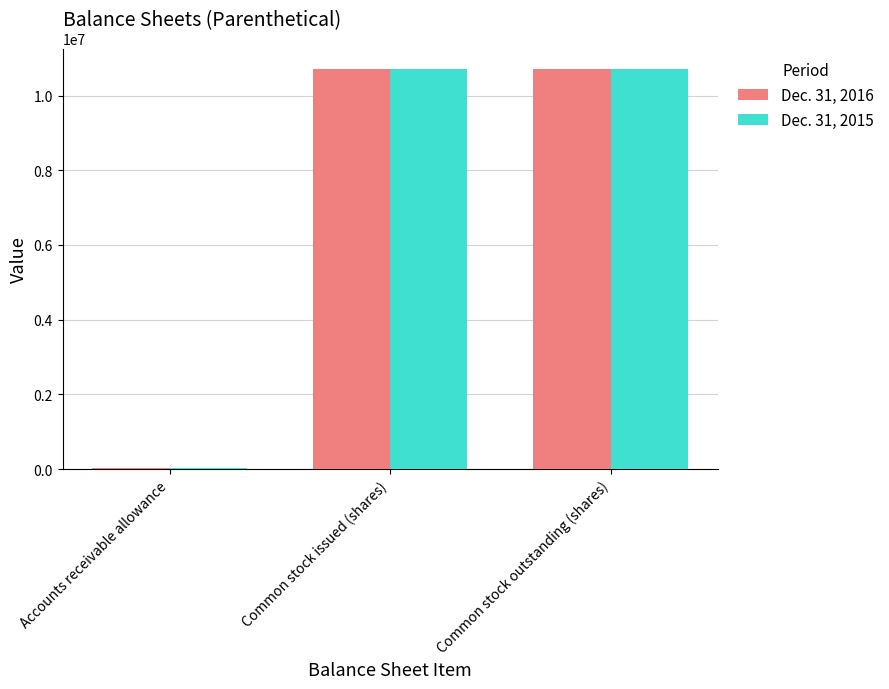

Is the value of Dec. 31, 2016 at Common stock issued (shares) greater than the value of Dec. 31, 2015 at Accounts receivable allowance?

Yes